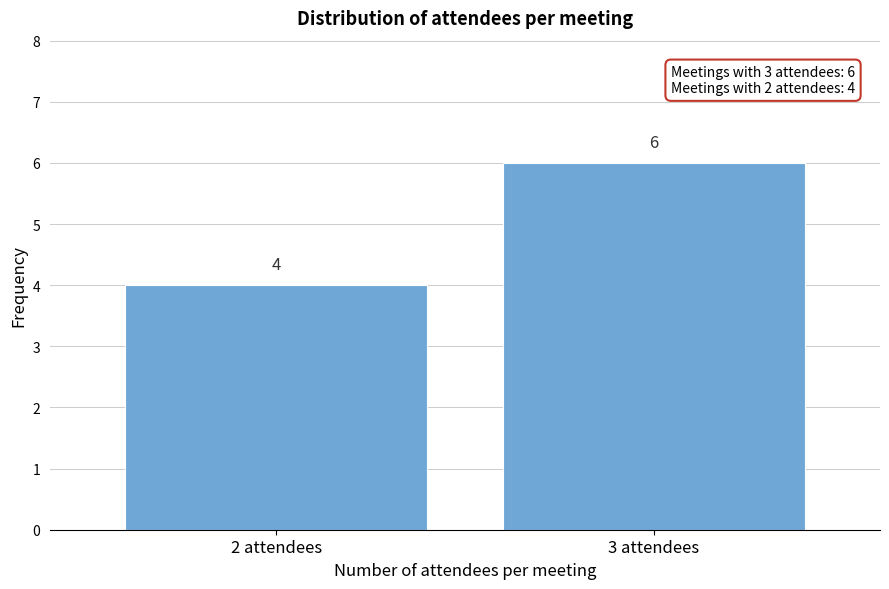

Reading left to right, list all the values displayed in this chart.

4	6